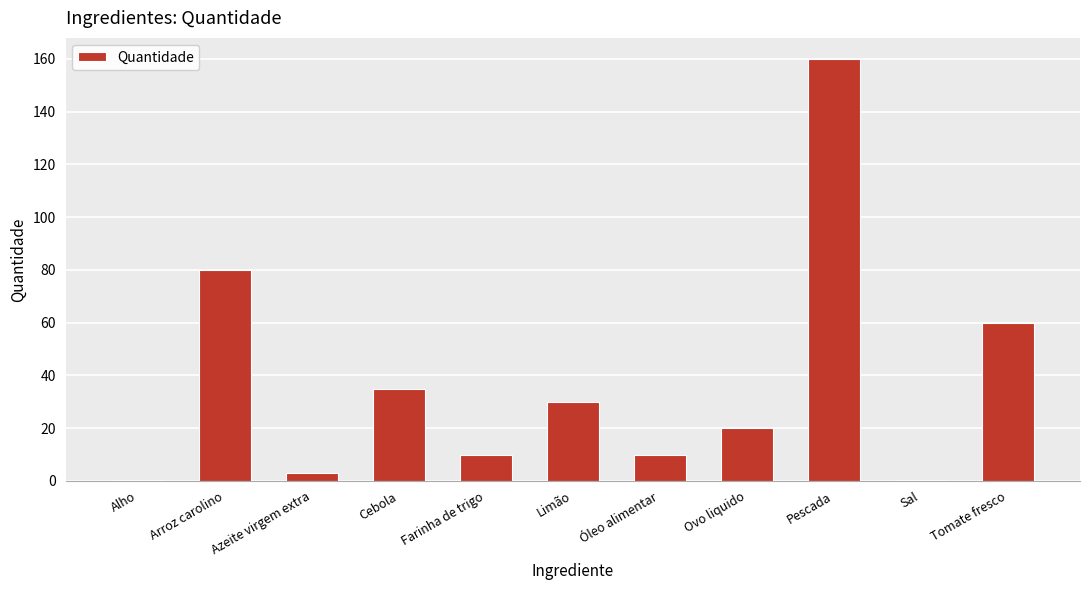

The chart shows a value of 30.0 at Limão. True or false?

True